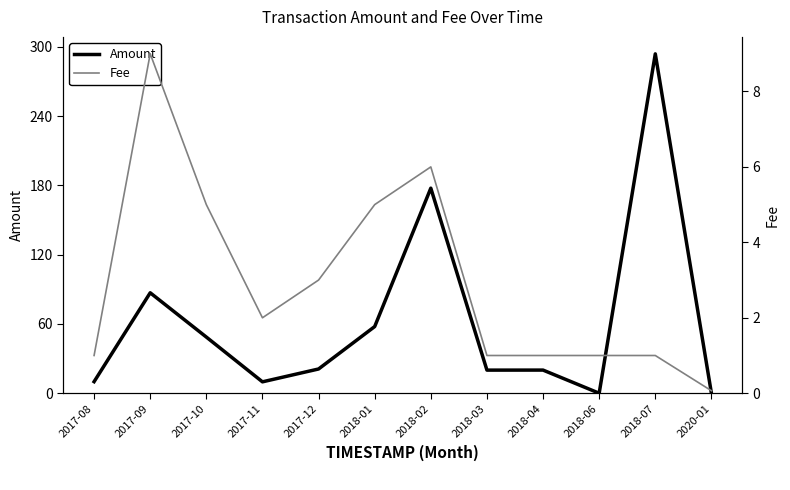

Which series has the largest range (max minus min)?

Amount